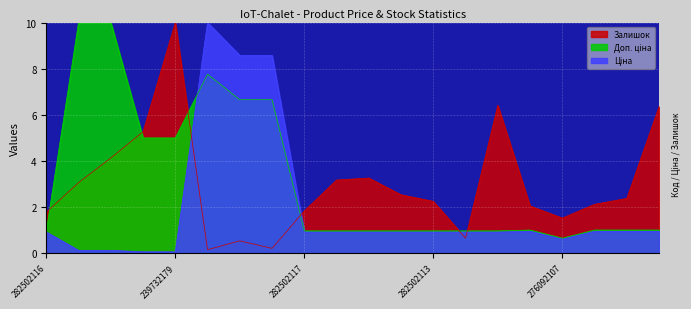

Reading left to right, what are all the values shown in this chart?

Ціна: 282502116=0.9	239772195=0.1	239772179=0.1	239732195=0.1	239732179=0.1	248922198=10.0	239682195=8.6	239682179=8.6	282502117=0.9	282502110=0.9	282502115=0.9	282502114=0.9	282502113=0.9	282502112=0.9	282502111=0.9	276092108=1.0	276092107=0.6	276092105=1.0	276092104=1.0	276092103=1.0
Доп. ціна: 282502116=1.0	239772195=10.0	239772179=10.0	239732195=5.0	239732179=5.0	248922198=7.8	239682195=6.7	239682179=6.7	282502117=1.0	282502110=1.0	282502115=1.0	282502114=1.0	282502113=1.0	282502112=1.0	282502111=1.0	276092108=1.0	276092107=0.7	276092105=1.0	276092104=1.0	276092103=1.0
Залишок: 282502116=1.8	239772195=3.1	239772179=4.1	239732195=5.3	239732179=10.0	248922198=0.2	239682195=0.5	239682179=0.2	282502117=1.8	282502110=3.2	282502115=3.3	282502114=2.5	282502113=2.3	282502112=0.7	282502111=6.4	276092108=2.1	276092107=1.5	276092105=2.1	276092104=2.4	276092103=6.4